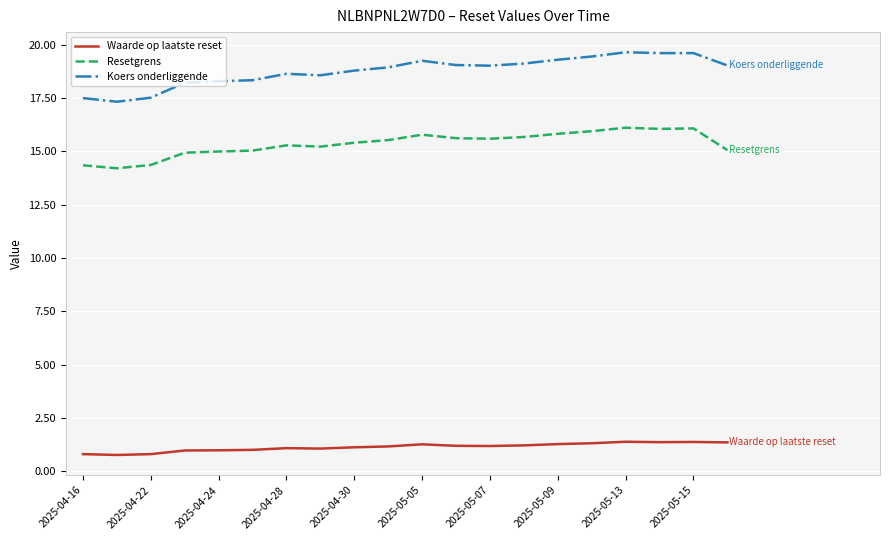

Which series has the largest total across all categories?

Koers onderliggende